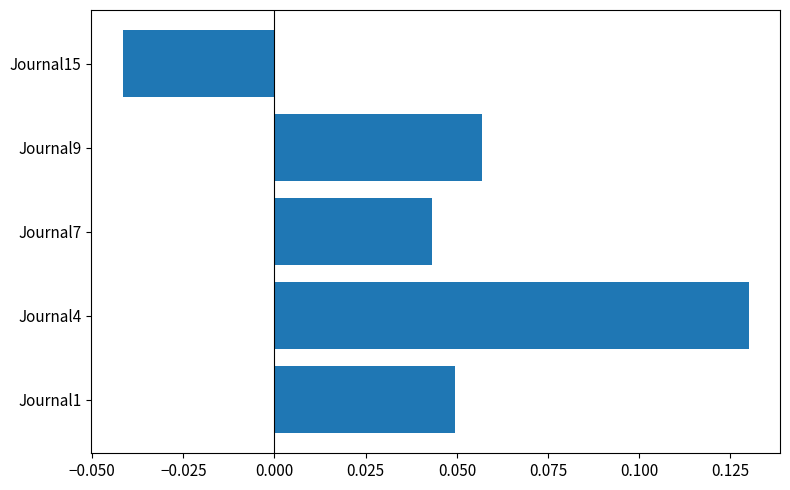

At which category does the chart reach its minimum across all series?

Journal15